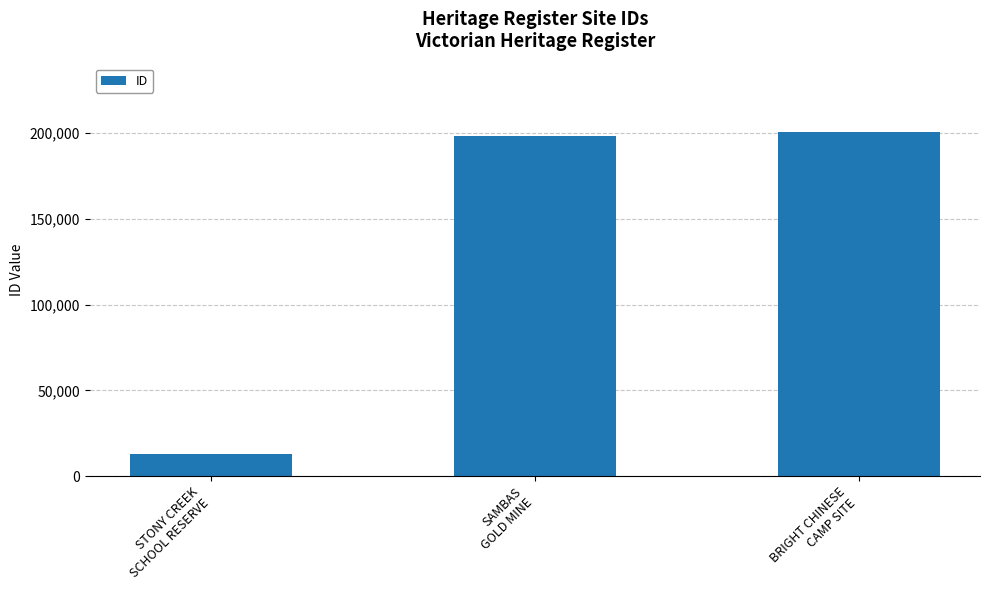

Does the chart contain stacked bars?

No